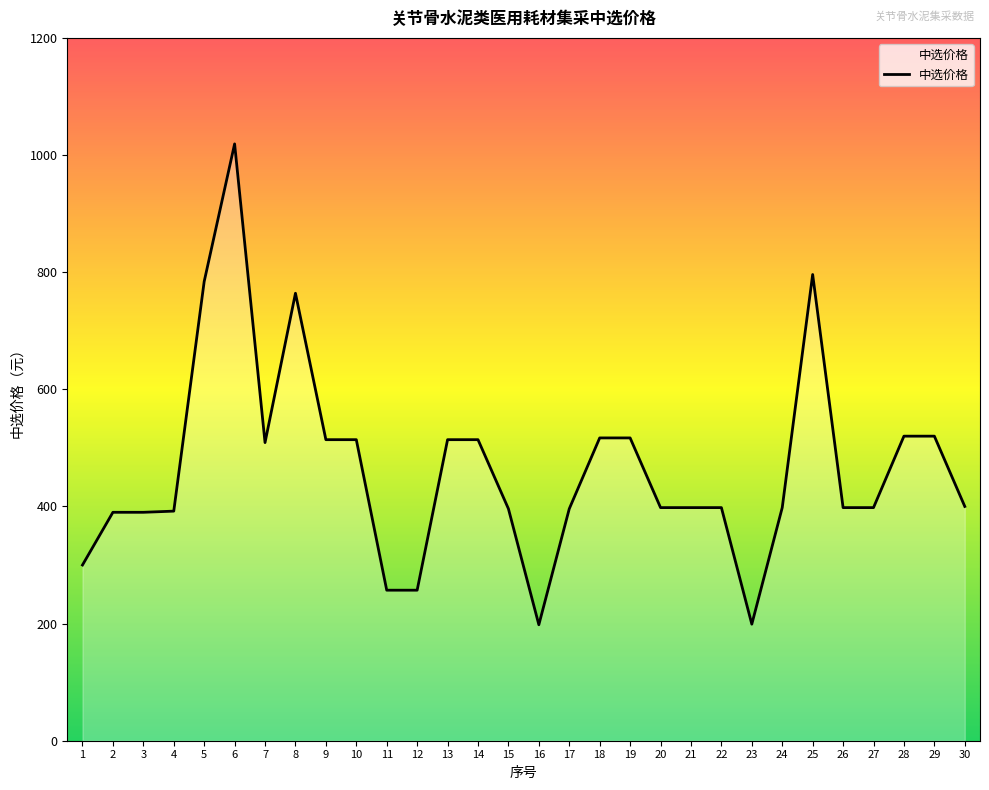

What is the average value?

466